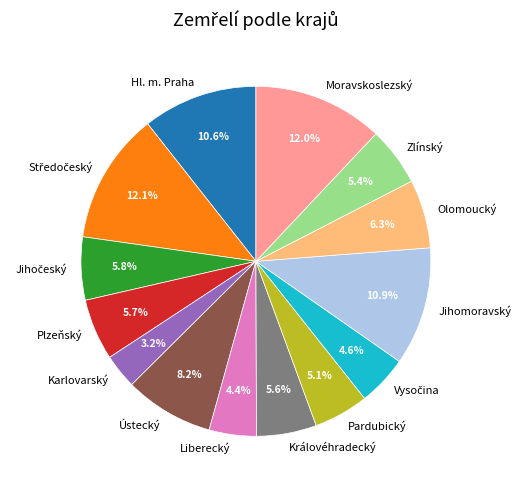

The Liberecký slice represents 13% of the pie. True or false?

False